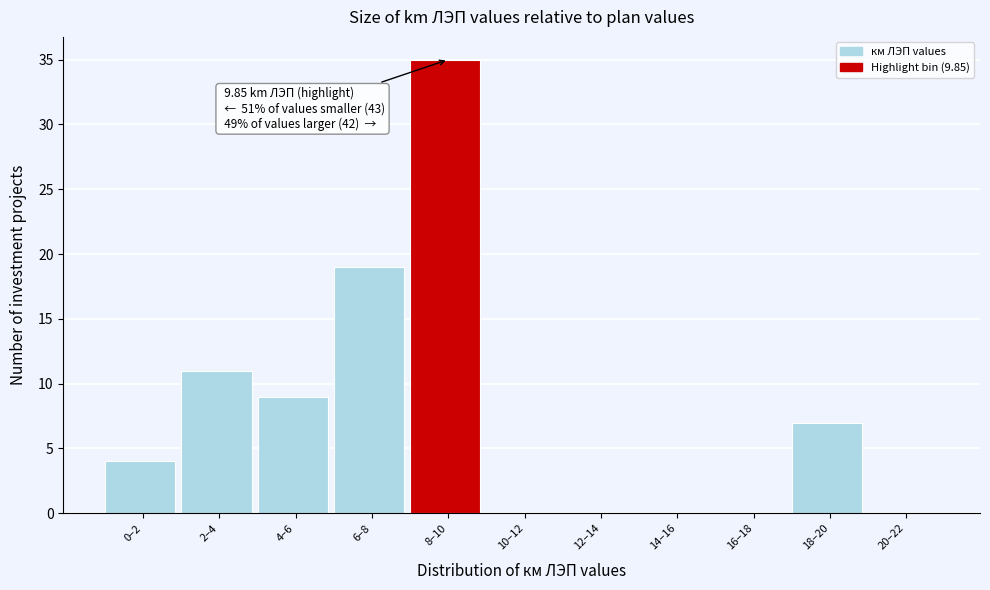

Reading left to right, list all the values displayed in this chart.

0–2=4	2–4=11	4–6=9	6–8=19	8–10=35	10–12=0	12–14=0	14–16=0	16–18=0	18–20=7	20–22=0